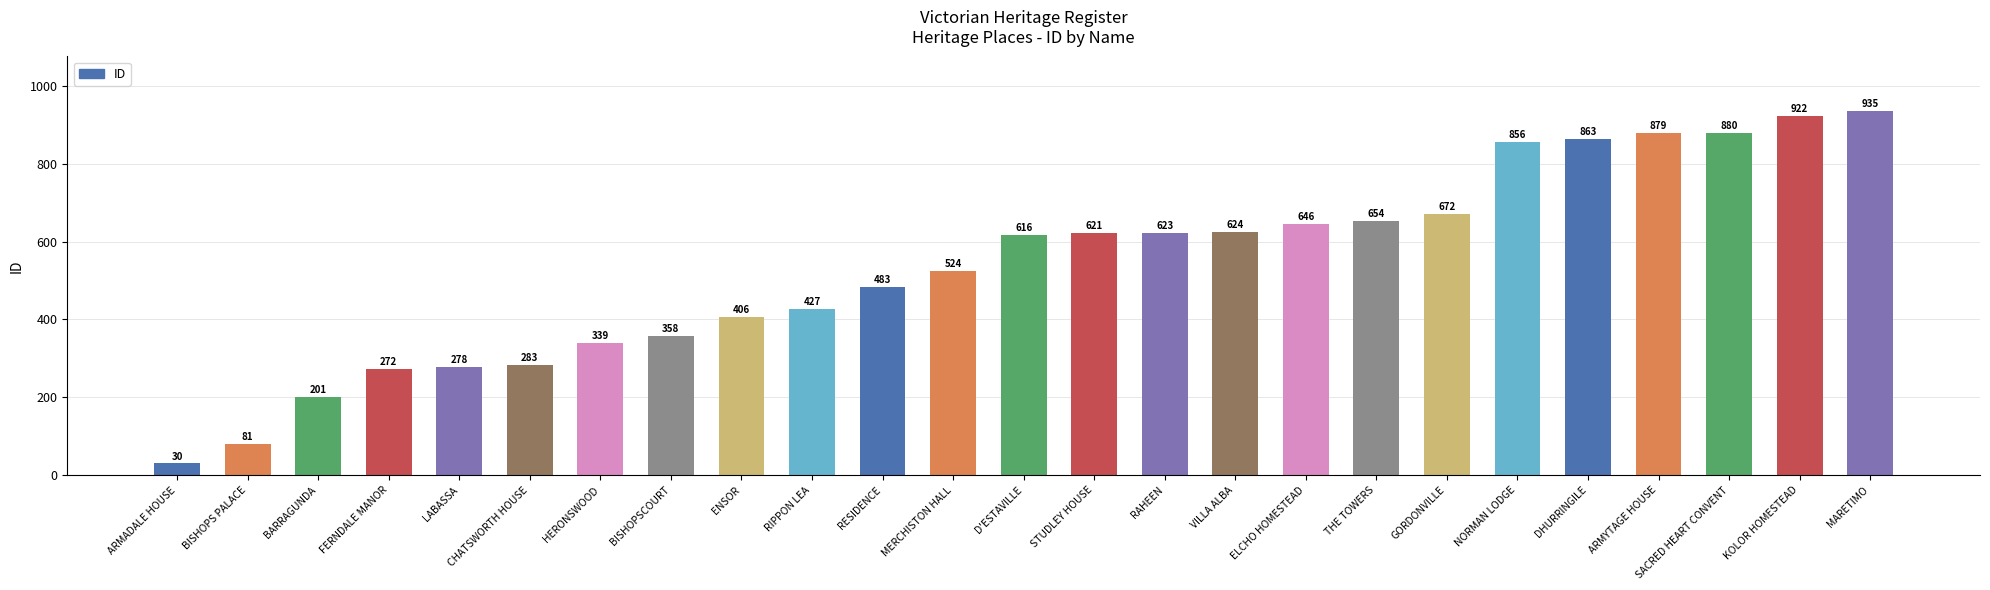

What is the smallest value displayed?

30